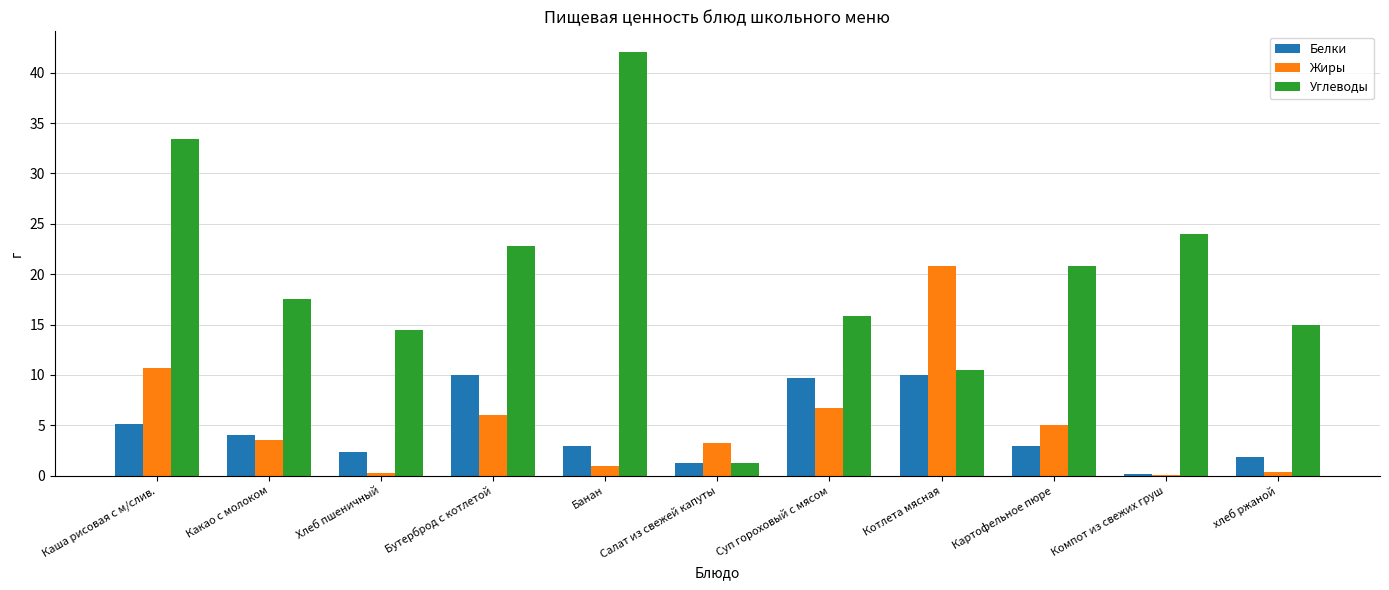

How many categories are shown in the chart?

11